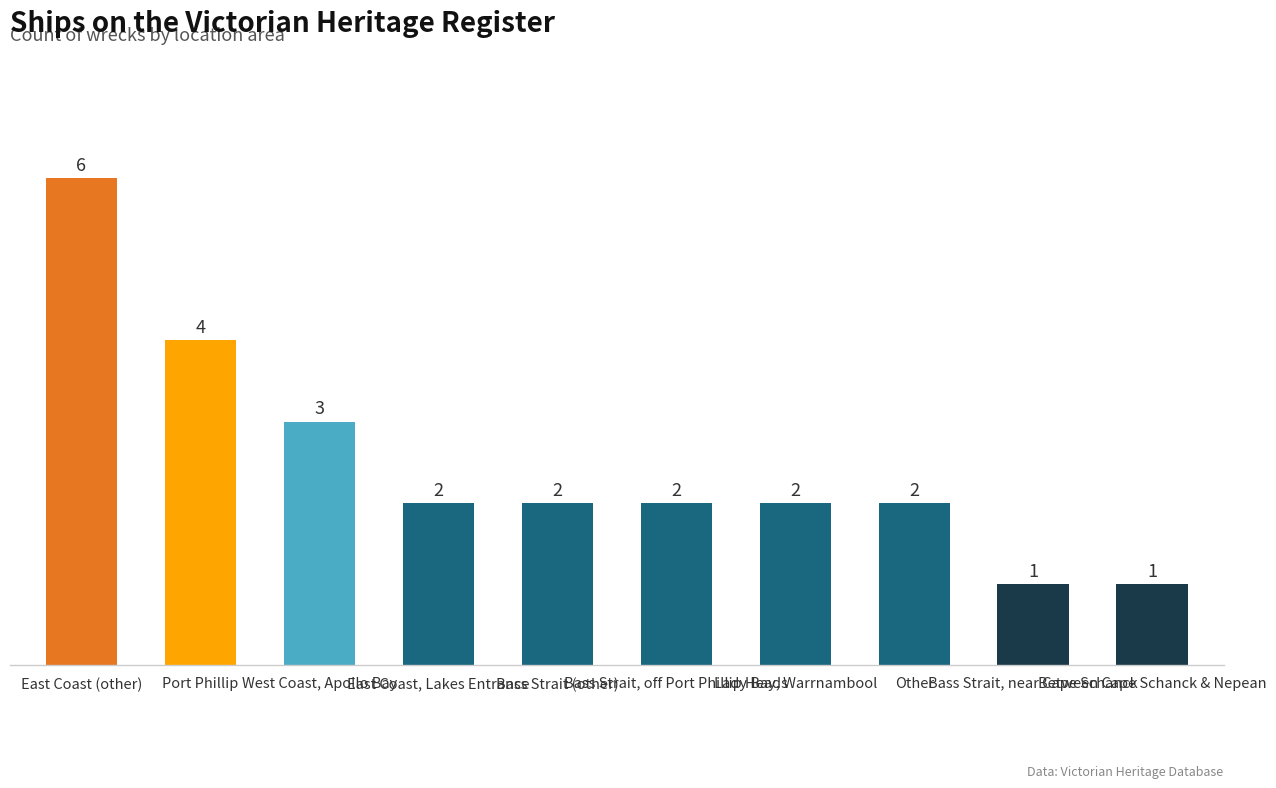

Is it true that the value at East Coast (other) is 8?

False